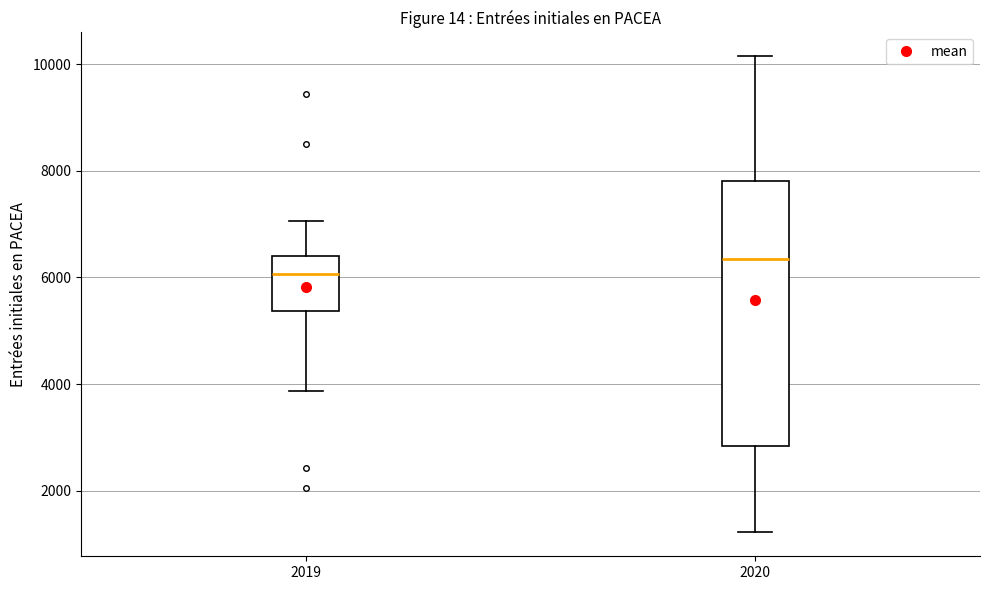

Reading left to right, transcribe this box plot: for each box, give where its median line is, the range the box spans, and where its two whiskers end, as read against the y-axis. The values are not printed on the chart, so give them approximately, as read against the axis.

2019: median 6000, box 5400 to 6400, whiskers 3800 to 7000
2020: median 6400, box 2800 to 7800, whiskers 1200 to 10200